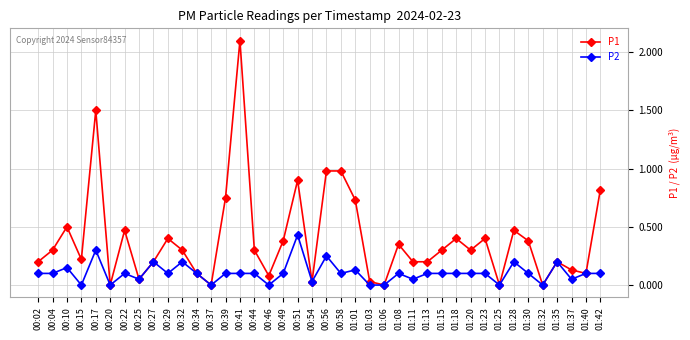

List the series in order of their peak value, lowest first.

P2, P1